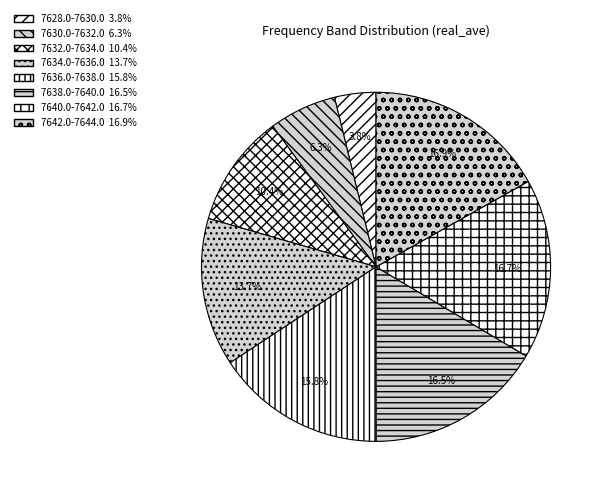

Is there a majority slice in this chart?

No